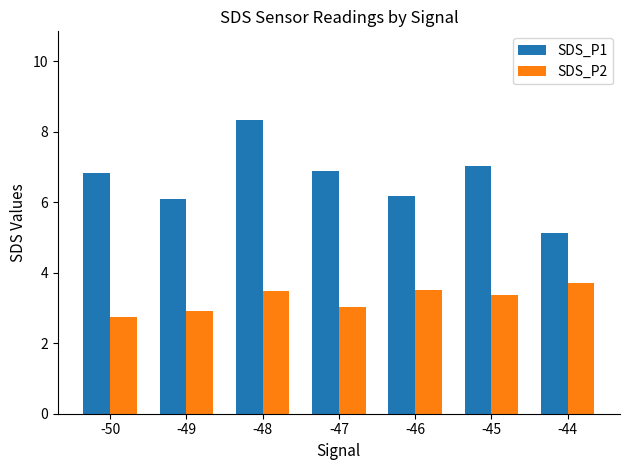

Reading left to right, list all the values displayed in this chart.

SDS_P1: -50=6.8	-49=6.1	-48=8.3	-47=6.9	-46=6.2	-45=7.0	-44=5.1
SDS_P2: -50=2.8	-49=2.9	-48=3.5	-47=3.0	-46=3.5	-45=3.4	-44=3.7